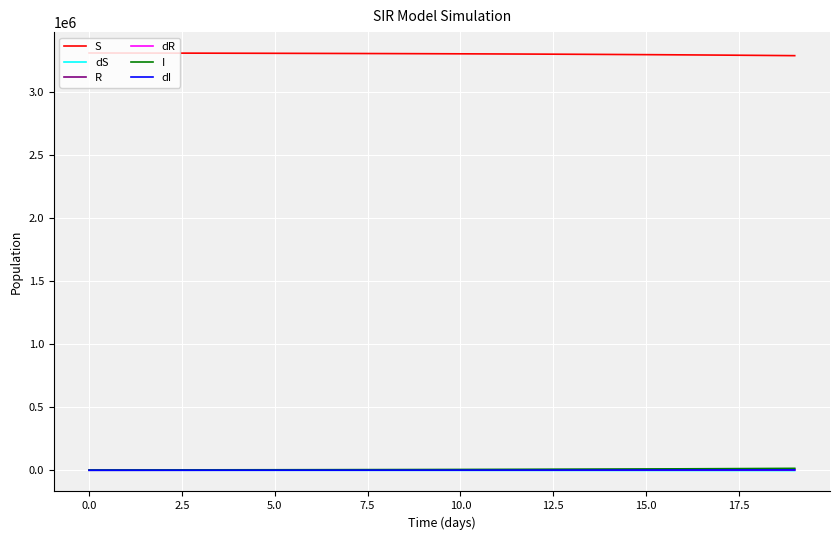

True or false: S and R intersect in this chart.

False